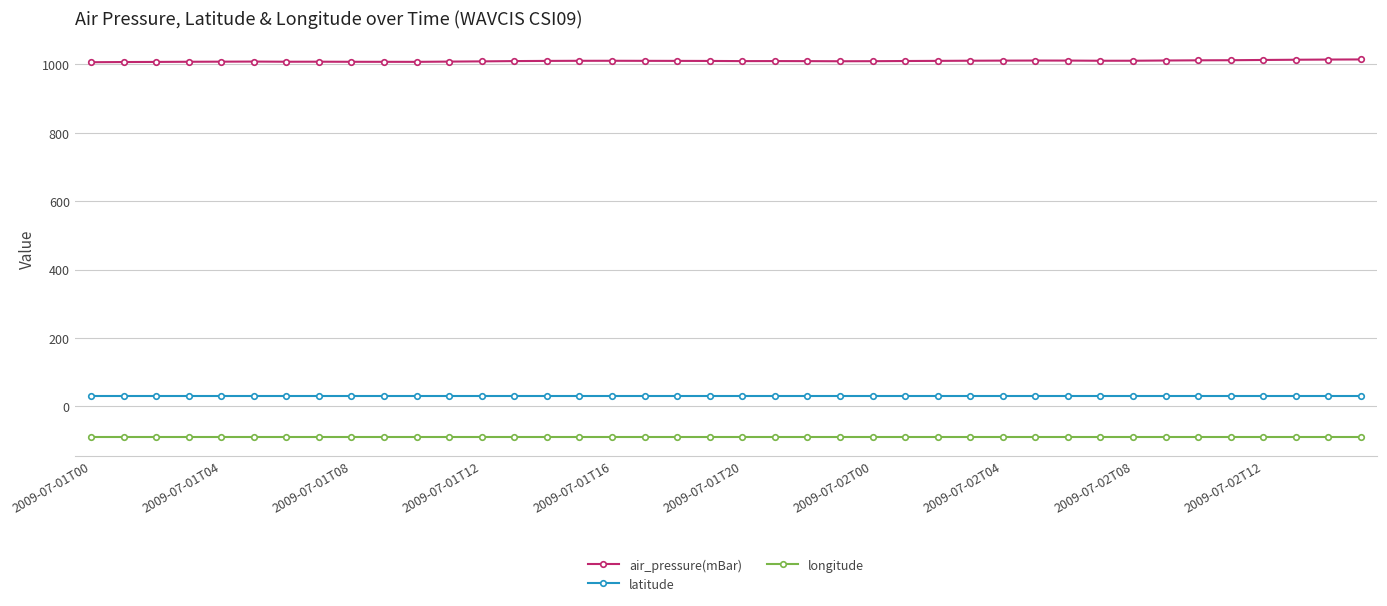

What is the average value of the air_pressure(mBar) series?

1010.2